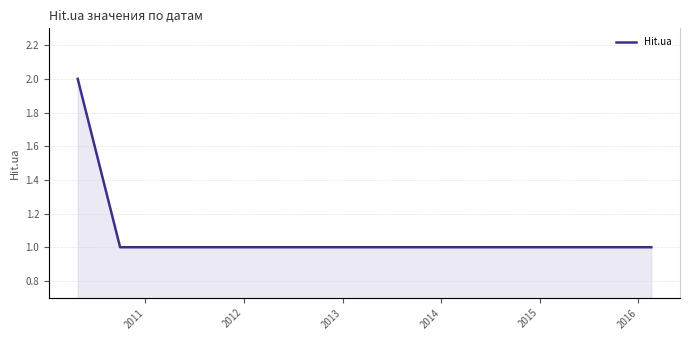

Does the chart display data point markers on the line(s)?

No